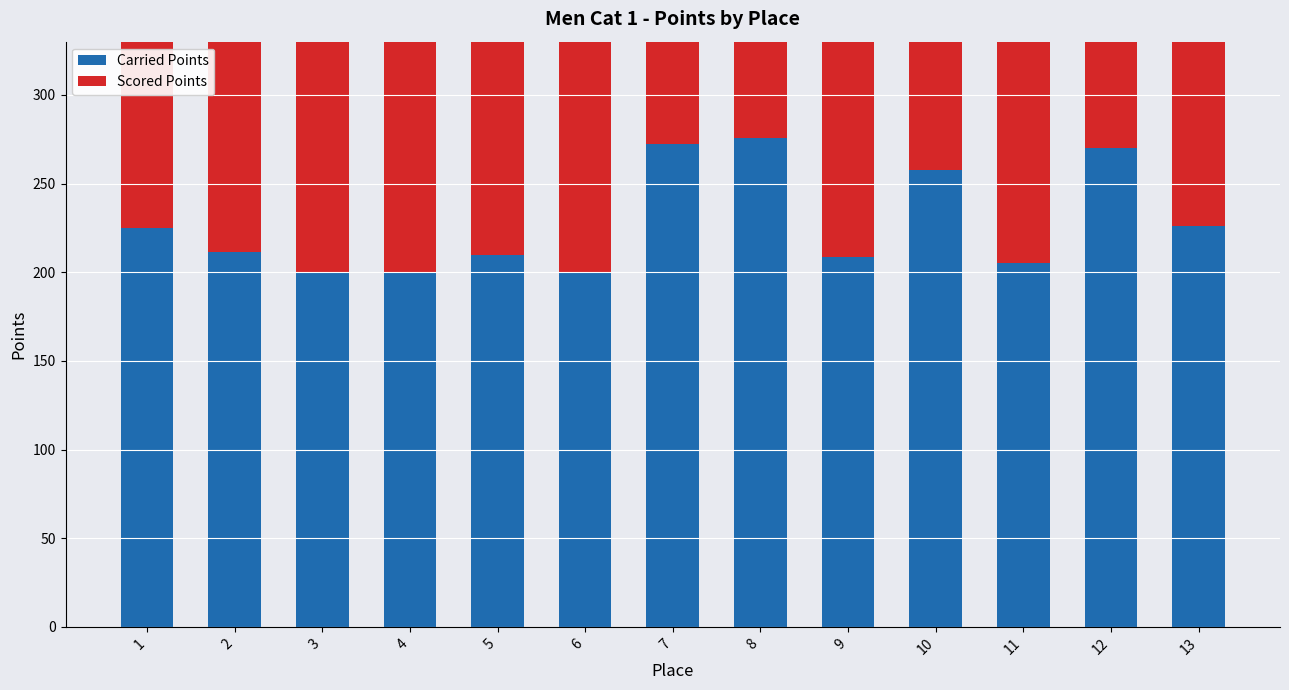

How many values in the Scored Points series are below 226?

6